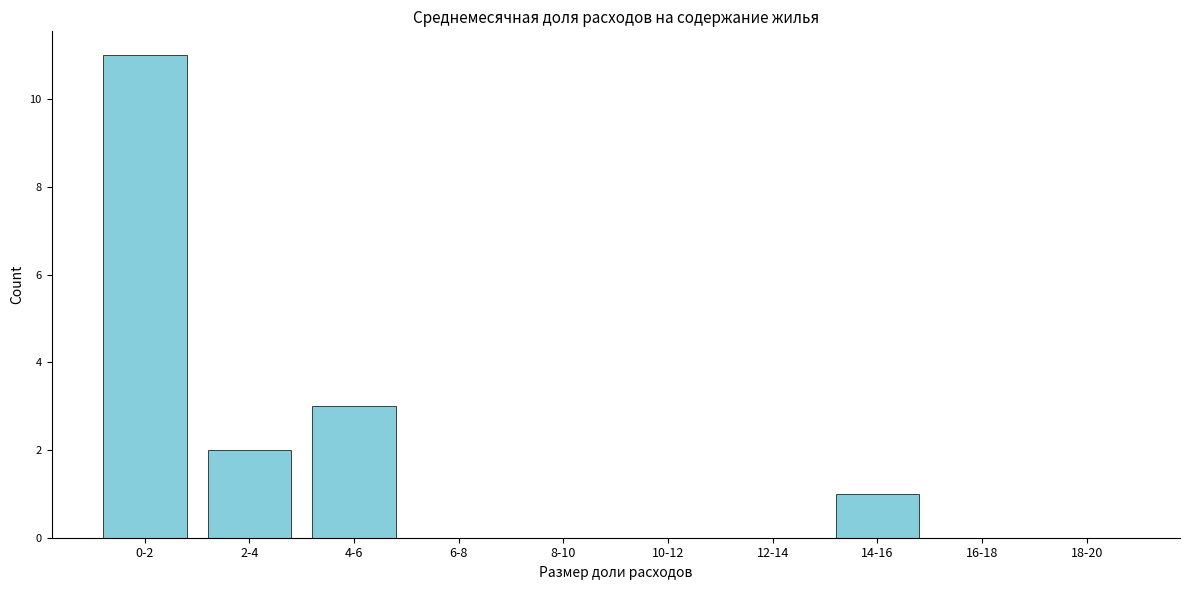

Reading left to right, what are all the values shown in this chart?

0-2=11	2-4=2	4-6=3	6-8=0	8-10=0	10-12=0	12-14=0	14-16=1	16-18=0	18-20=0